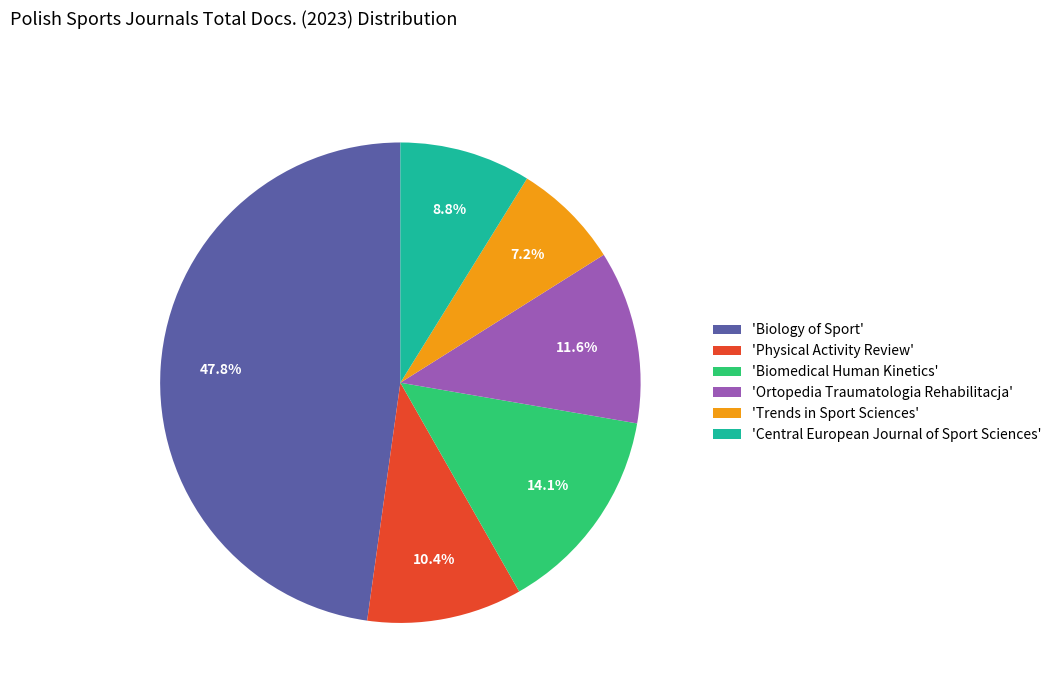

Combined, what portion of the pie is 'Biomedical Human Kinetics' and 'Central European Journal of Sport Sciences'?

22.9%